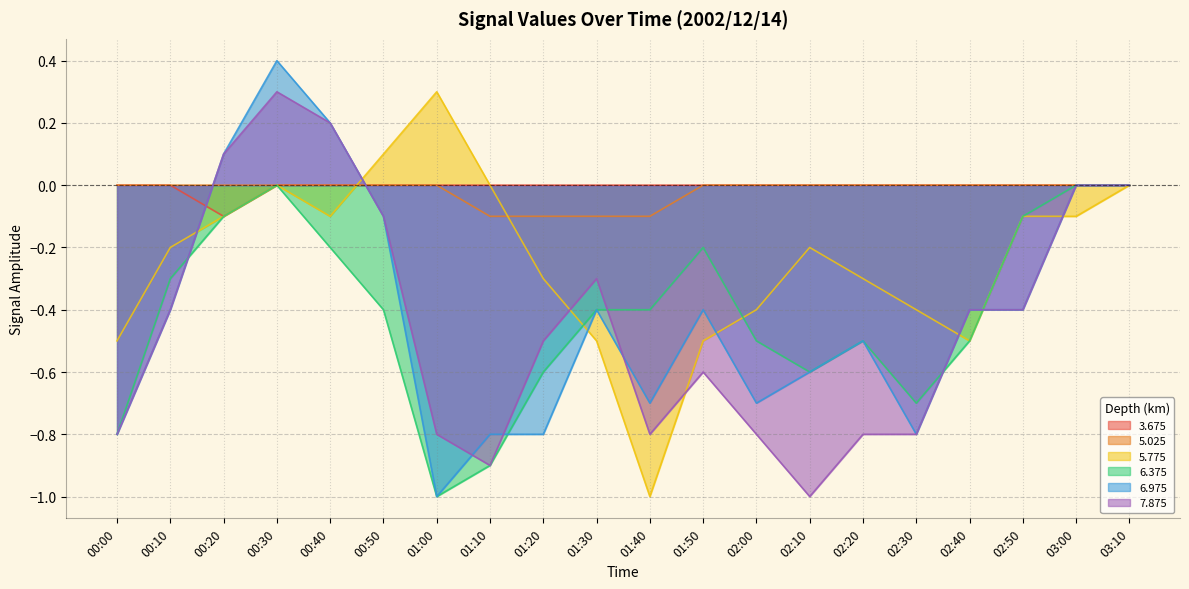

Is the value of 6.375 at 02:10 greater than the value of 3.675 at 01:10?

No